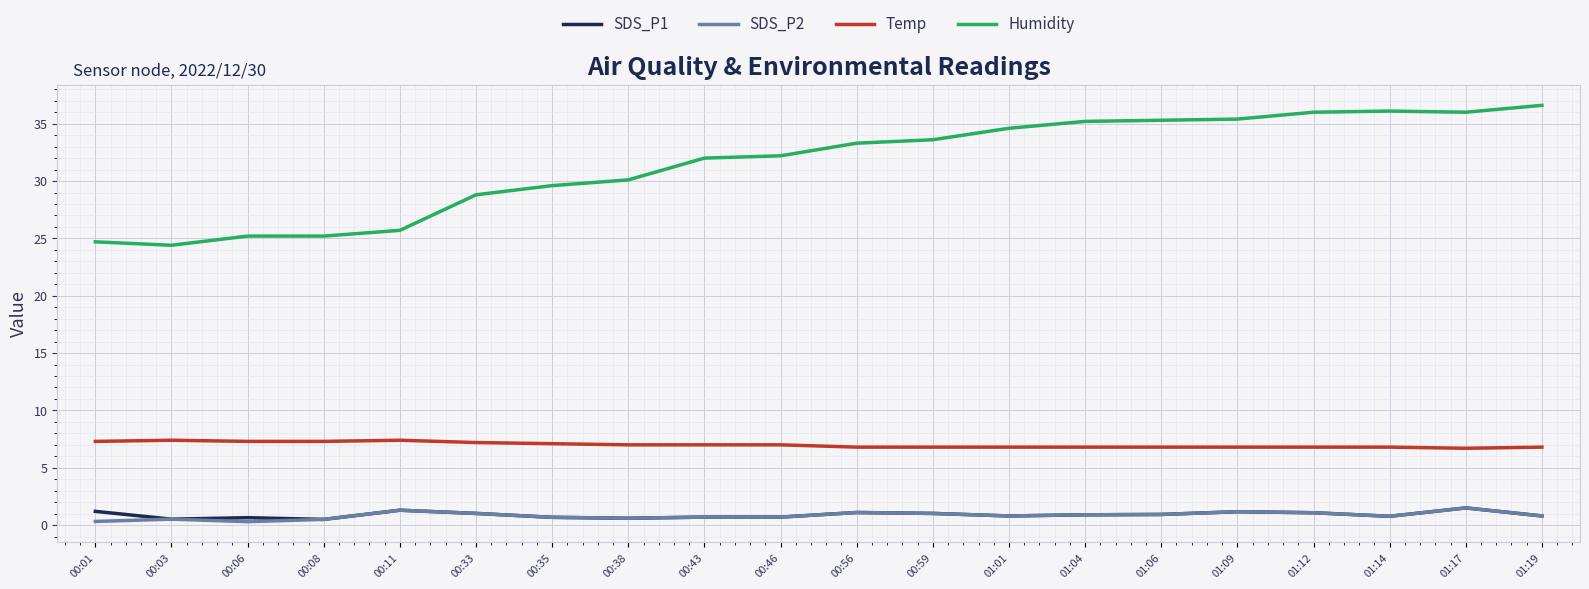

Between 00:33 and 00:43, which series saw the biggest shift?

Humidity